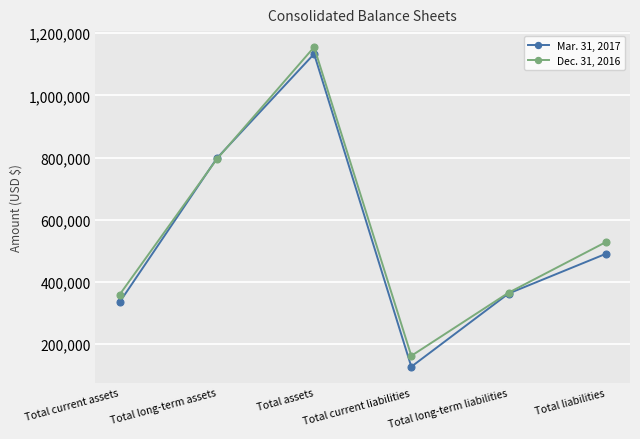

What is the total value across all series at Total current assets?

695234